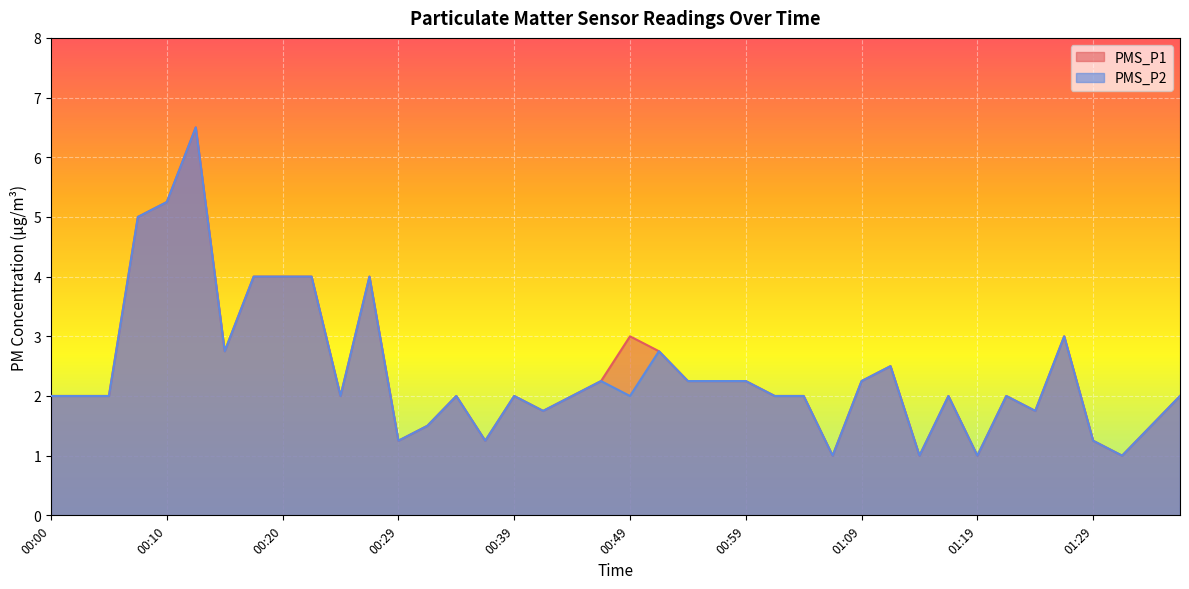

Rank the series by their average value, from lowest to highest.

PMS_P2, PMS_P1